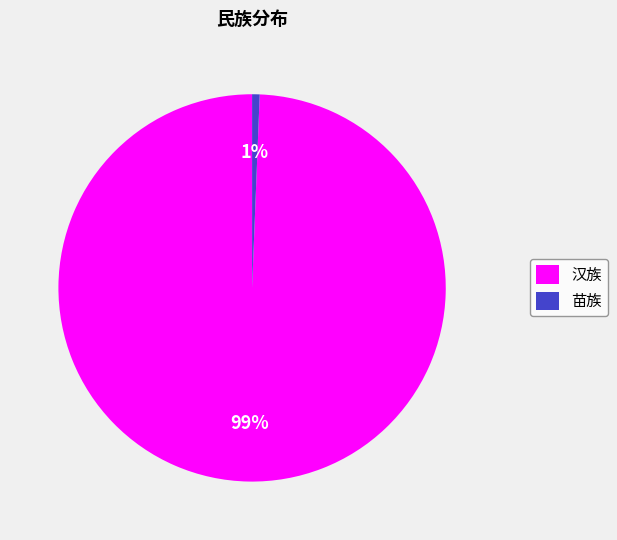

To the nearest percent, what is the average slice percentage?

50%